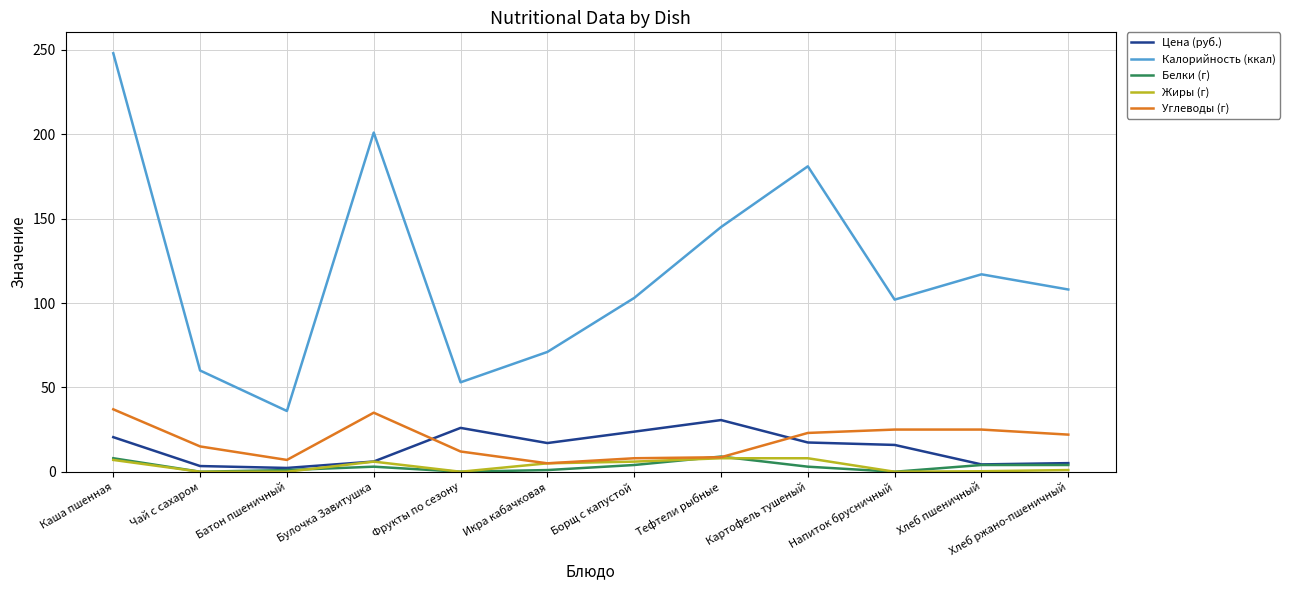

What are all the series names shown in the legend?

Цена (руб.), Калорийность (ккал), Белки (г), Жиры (г), Углеводы (г)